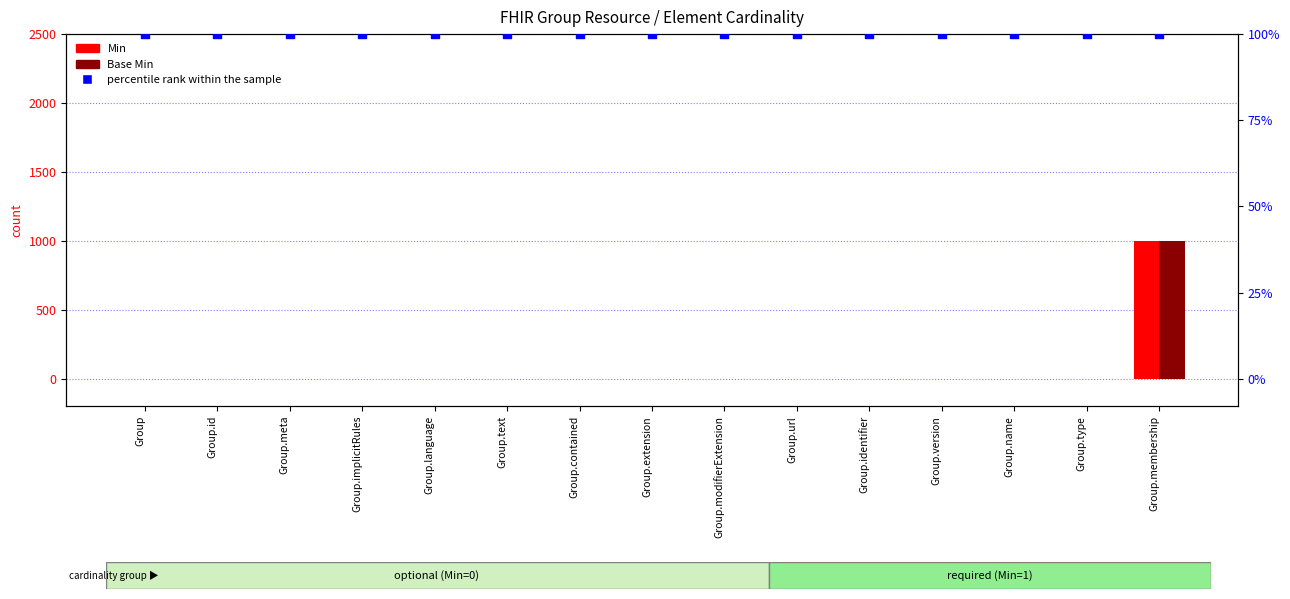

Which series contains the highest Y value?

percentile rank within the sample